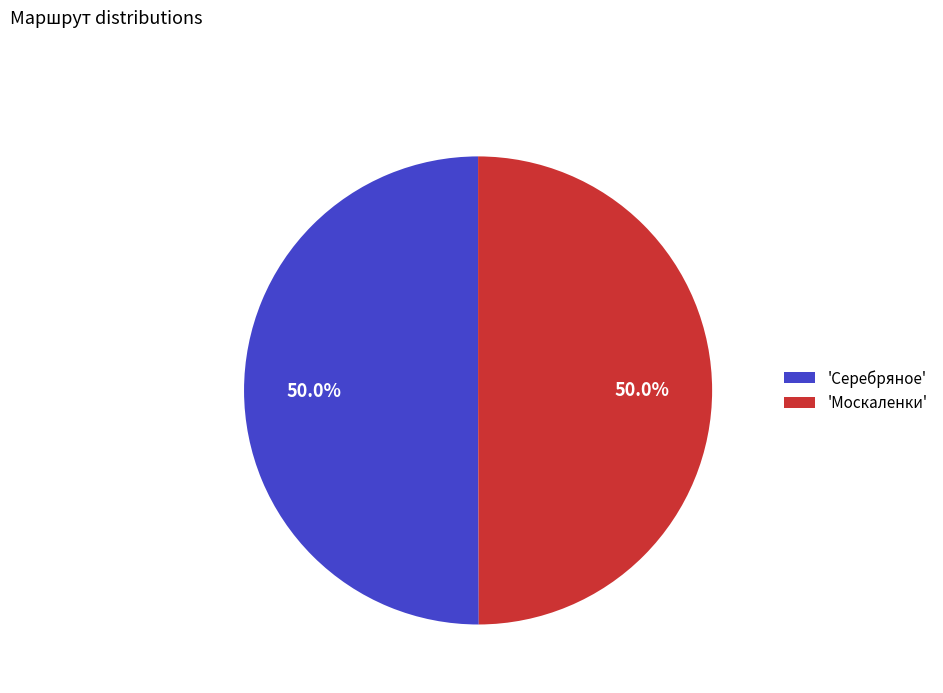

Approximately how many times larger is the value at 'Серебряное' compared to 'Москаленки'?

1.0